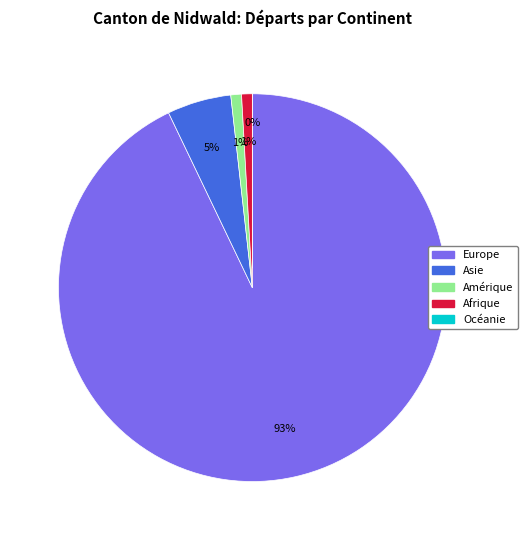

To the nearest percent, what percentage of the pie is Afrique?

1%